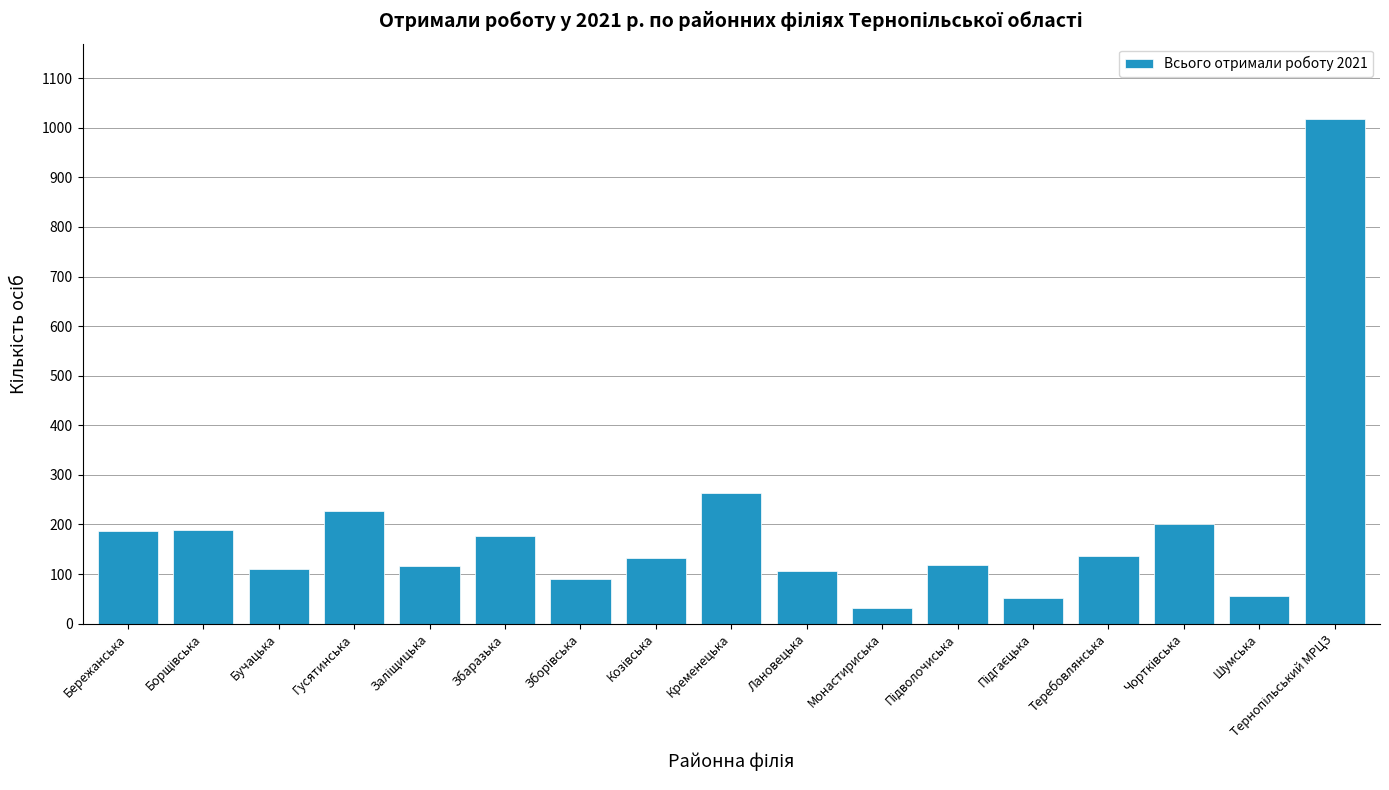

What is the label of the 9th bar from the right?

Кременецька